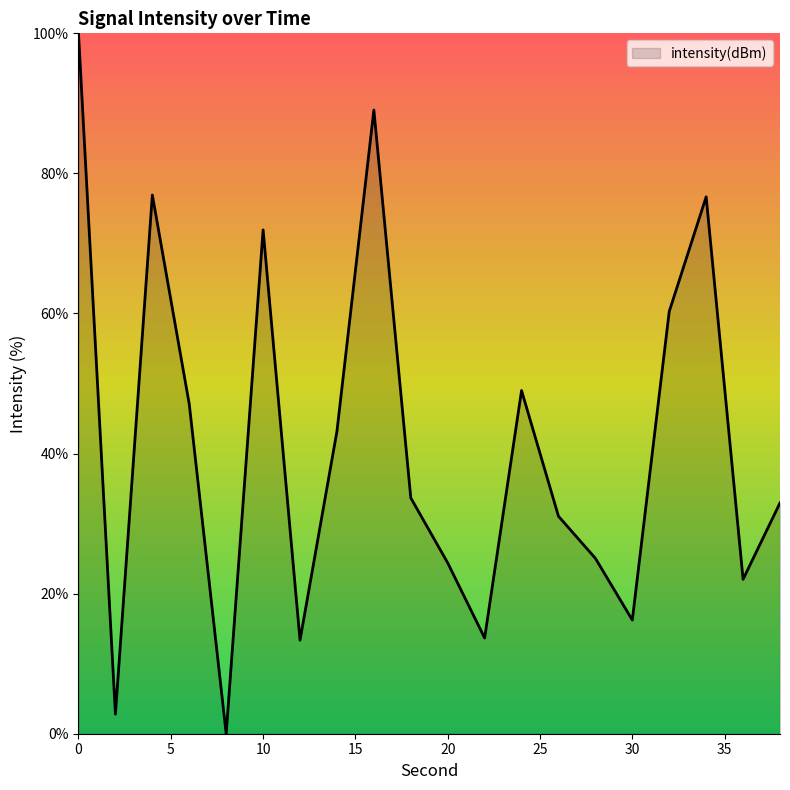

What is the maximum value shown in the chart?

100.0